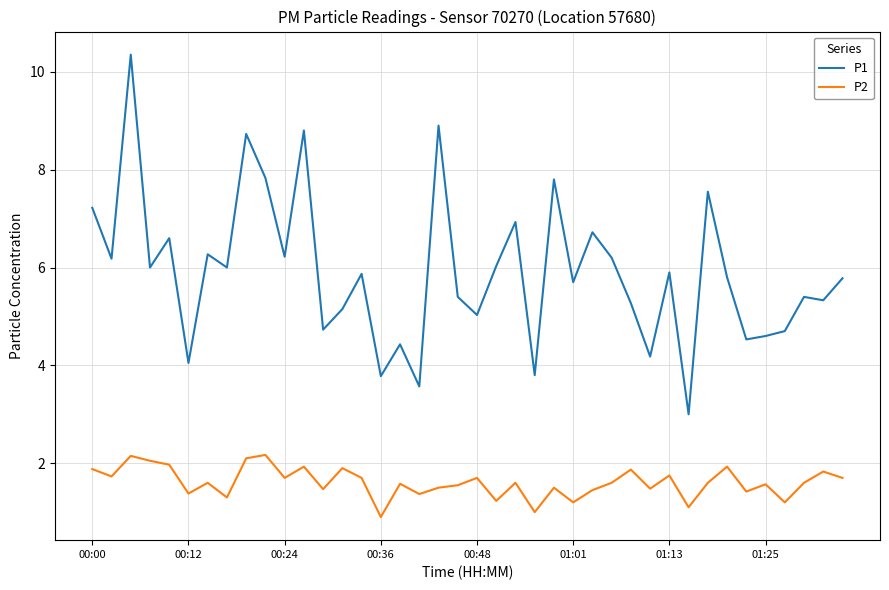

What is the lowest value of the P1 series?

3.0